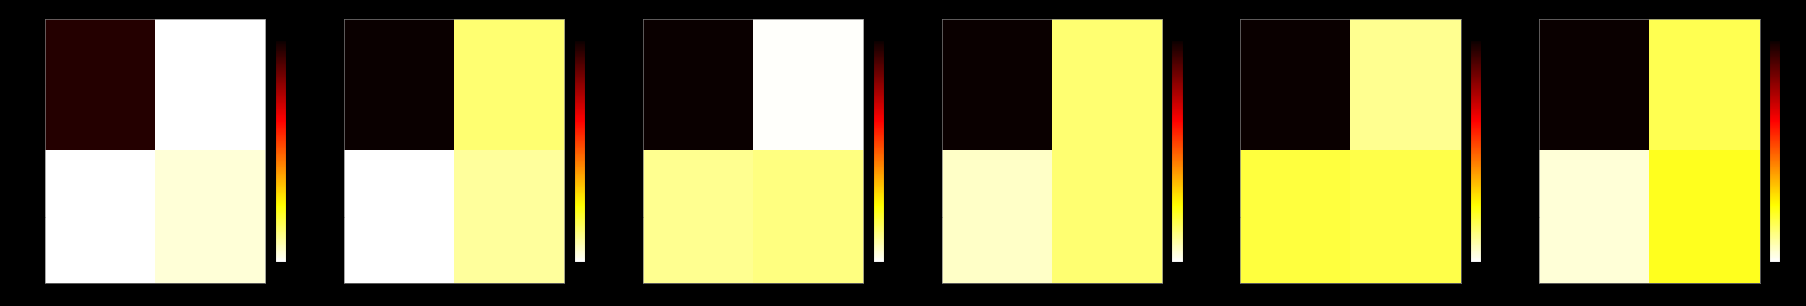

What is the difference between the maximum and minimum values in the row_1 series?

9.1